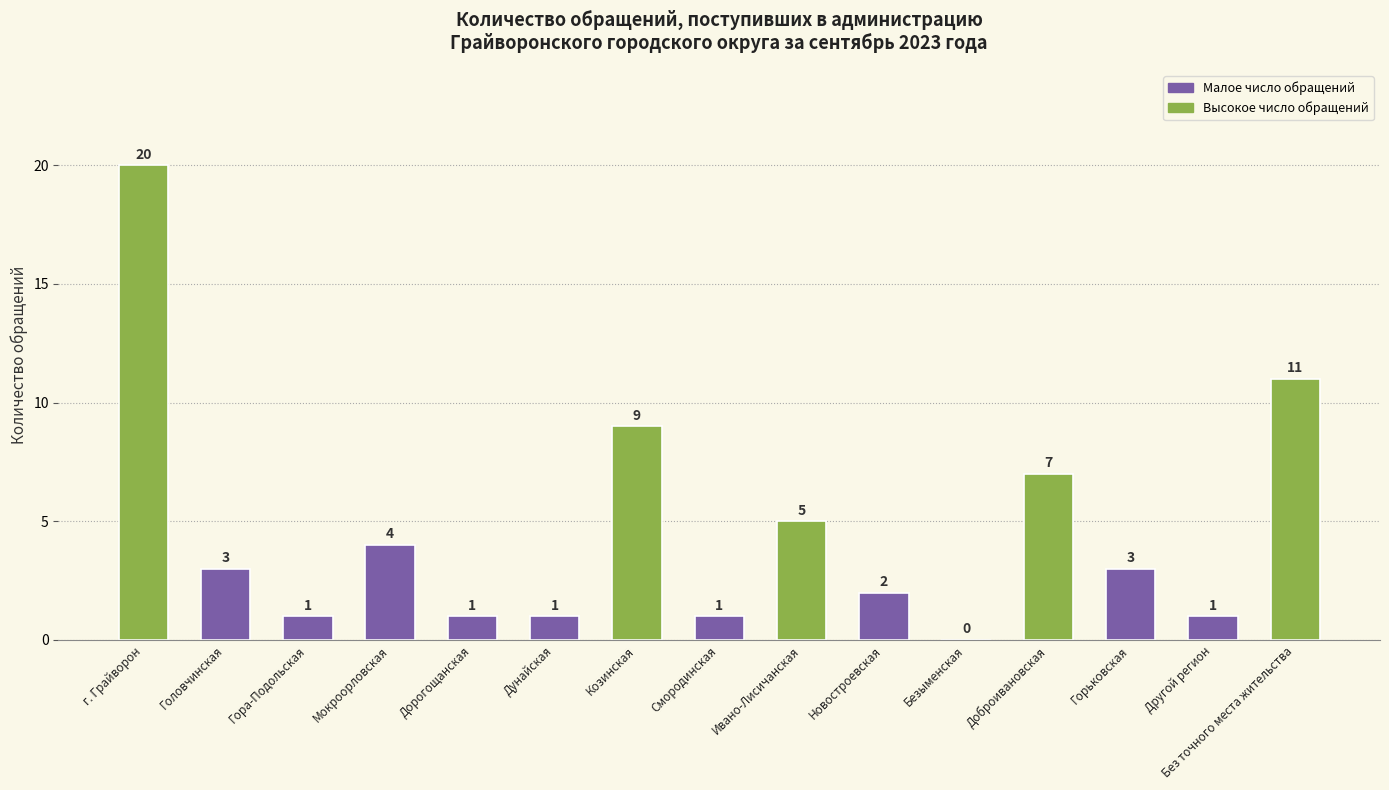

What is the sum of all values?

69